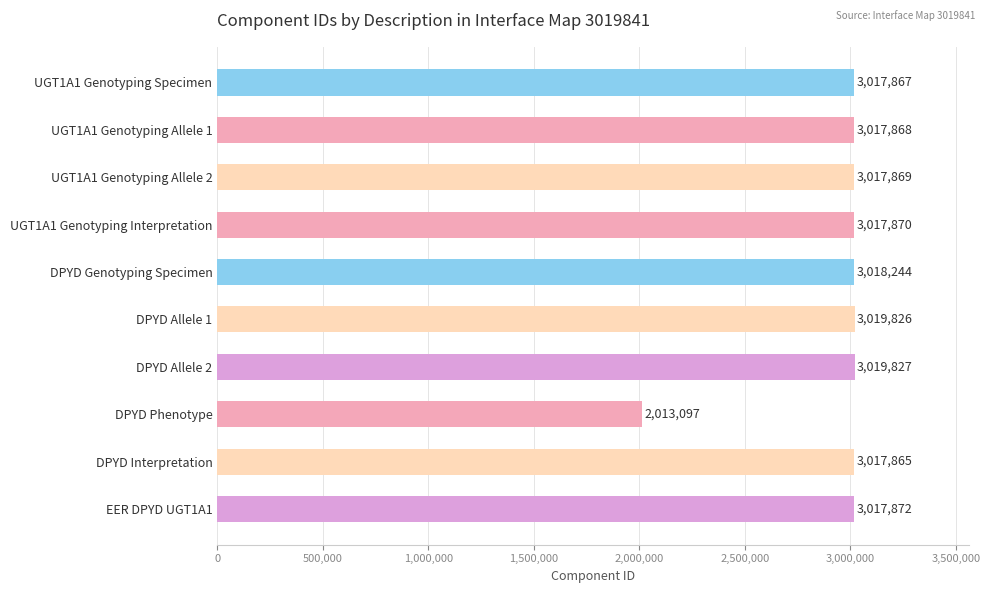

How many values are below 3017870?

5